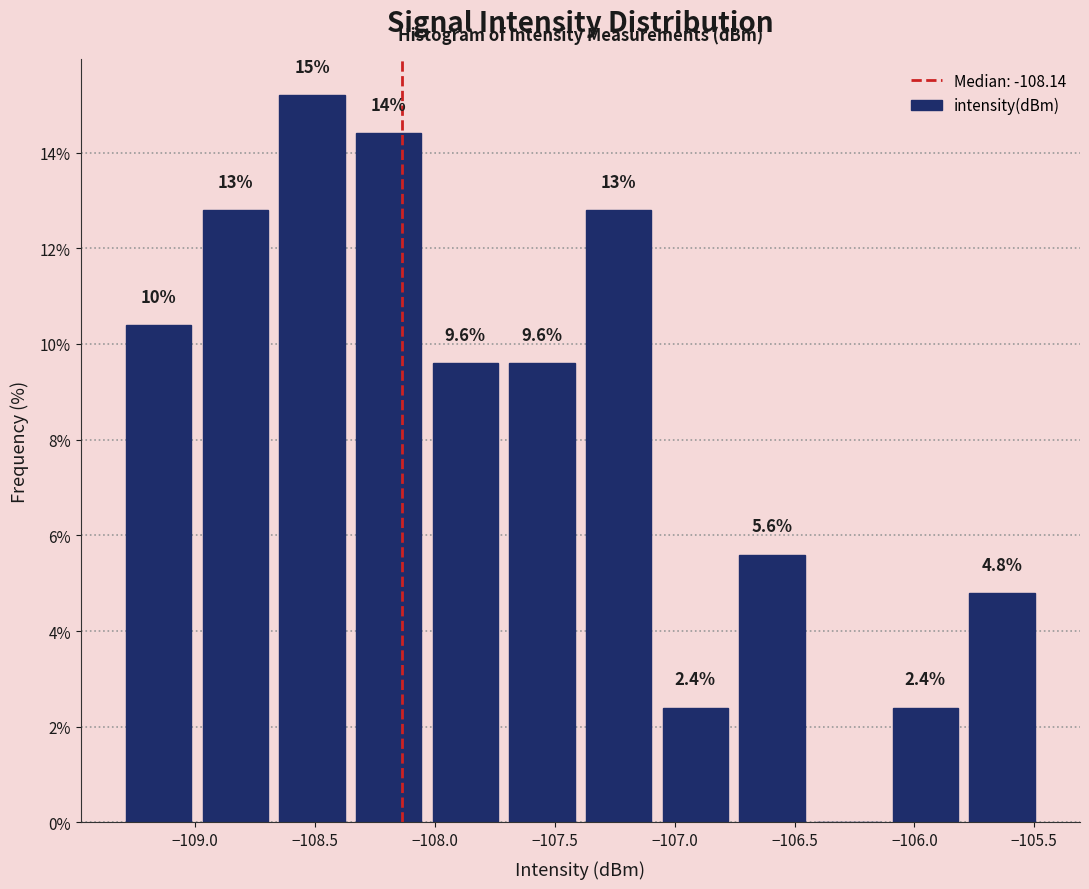

Which range on the x-axis has the tallest bar?

-108.65 to -108.35